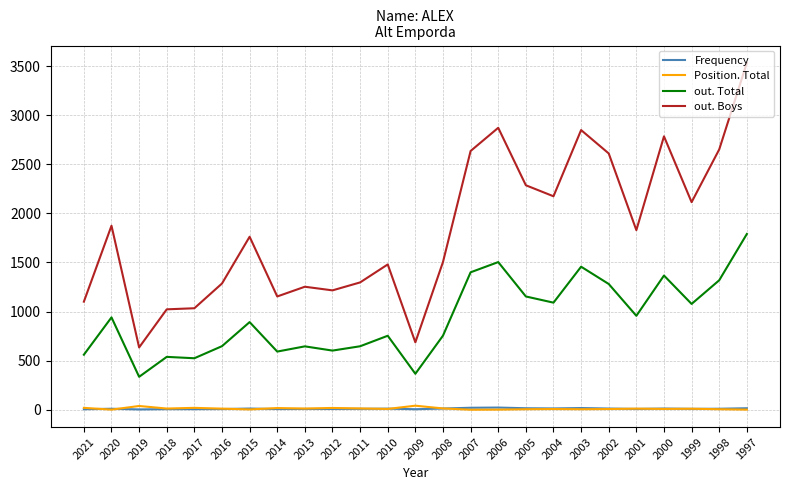

True or false: Position. Total and out. Total intersect in this chart.

False